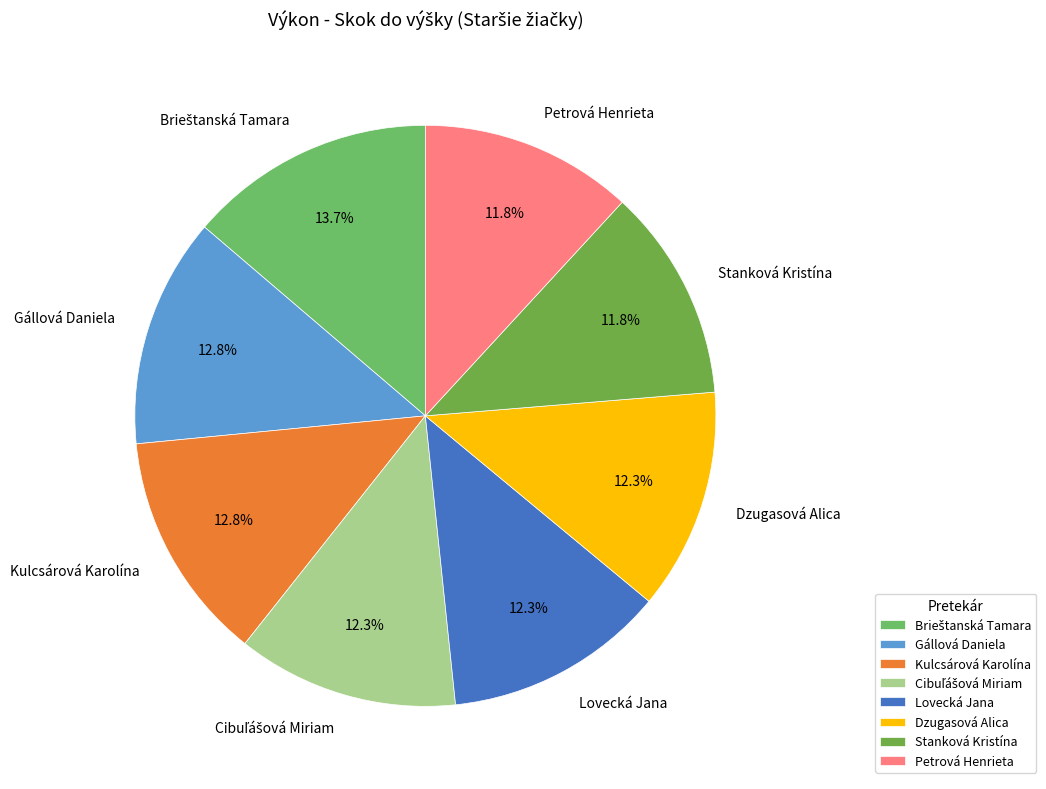

Combined, do Dzugasová Alica and Kulcsárová Karolína account for over 50%?

No